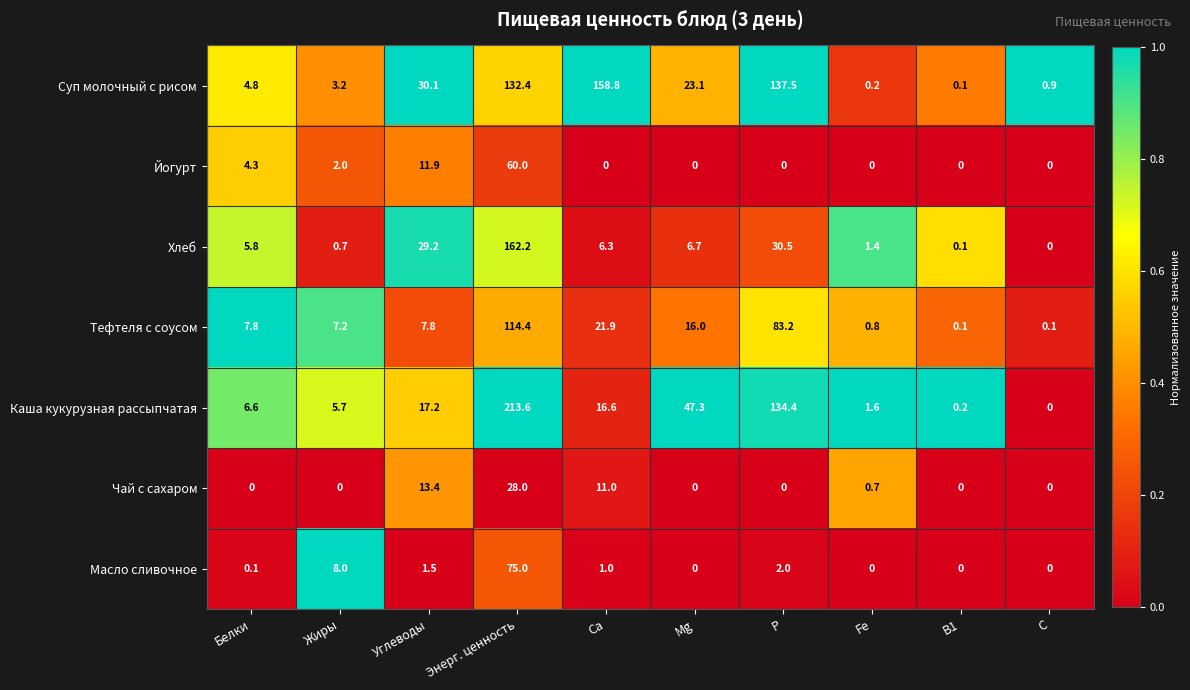

What is the total value across all series at Жиры?

26.8